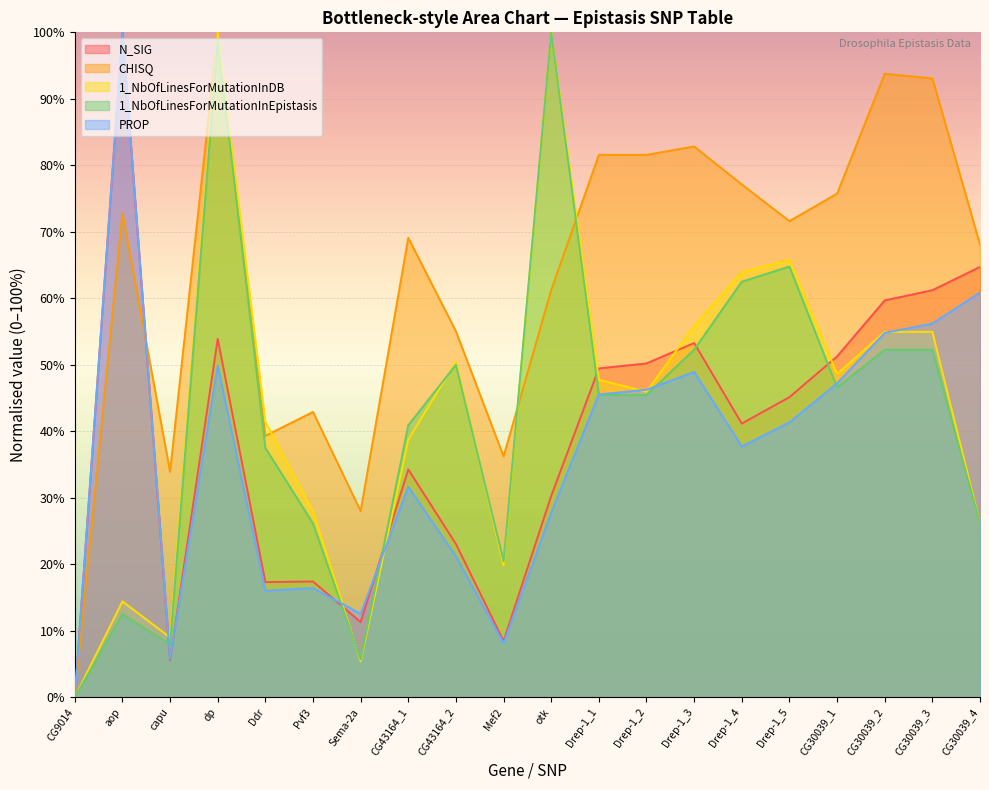

Reading left to right, list all the values displayed in this chart.

N_SIG: 0.0	100.0	5.6	53.9	17.3	17.4	11.3	34.3	23.1	8.5	30.3	49.5	50.2	53.3	41.2	45.1	51.2	59.7	61.2	64.7
PROP: 0.0	100.0	5.8	49.9	16.0	16.4	12.6	31.7	21.2	8.1	27.8	45.5	46.2	48.9	37.7	41.3	47.2	54.8	56.2	60.9
CHISQ: 0.0	72.8	33.9	100.0	39.3	42.9	28.0	69.1	55.0	36.2	61.2	81.6	81.6	82.8	77.1	71.6	75.7	93.8	93.1	68.1
1_NbOfLinesForMutationInEpistasis: 0.0	12.5	8.0	98.9	37.5	26.1	5.7	40.9	50.0	20.5	100.0	45.5	45.5	52.3	62.5	64.8	46.6	52.3	52.3	26.1
1_NbOfLinesForMutationInDB: 0.0	14.4	9.0	100.0	41.4	27.9	5.4	38.7	50.5	19.8	100.0	47.7	45.9	55.9	64.0	65.8	48.6	55.0	55.0	26.1